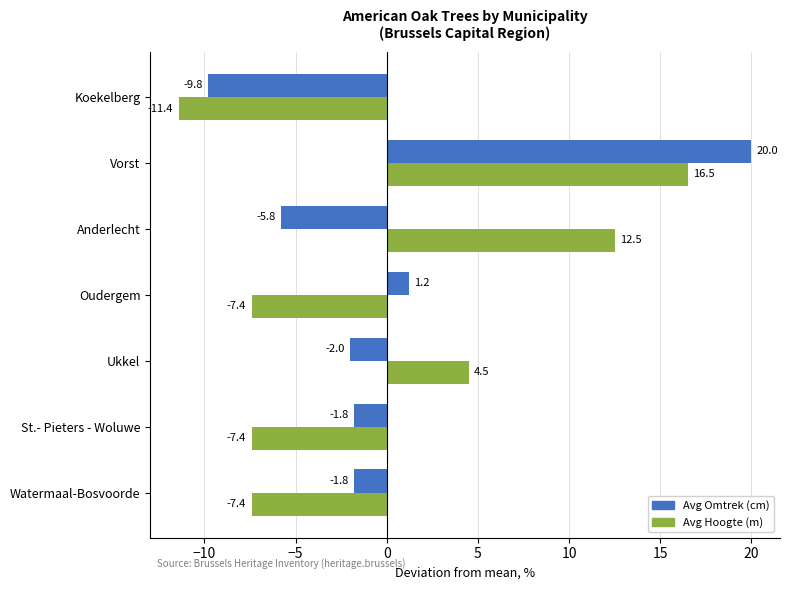

What is the difference between the maximum and minimum values in the Avg Omtrek (cm) series?

29.8